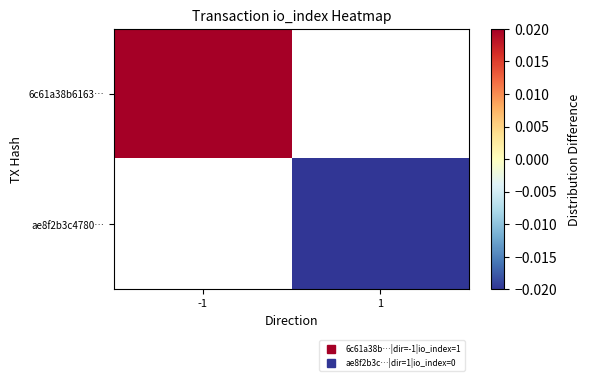

How many values in 6c61a38b6163… are above zero?

1